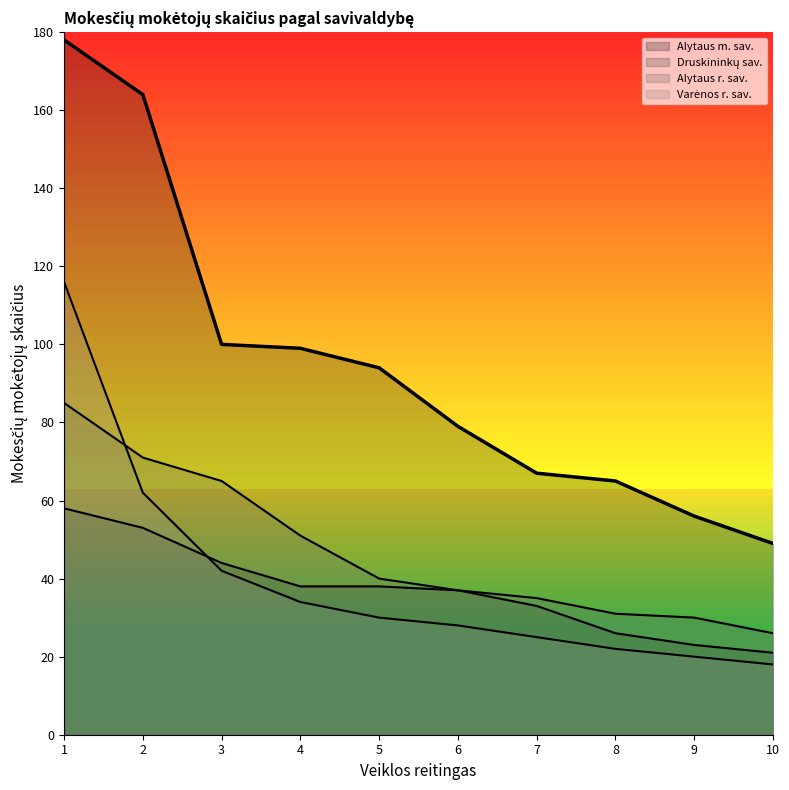

Is it true that Druskininkų sav. equals 23 at 9?

True